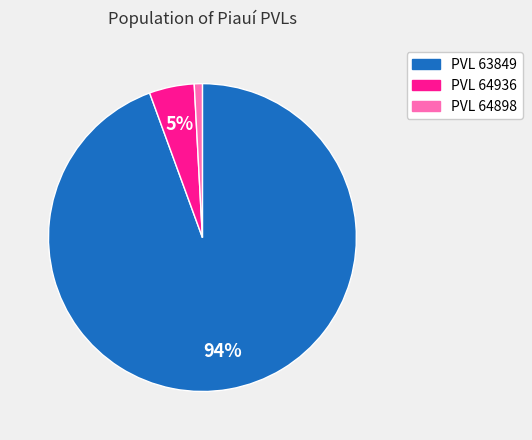

Does any single category account for the majority?

Yes